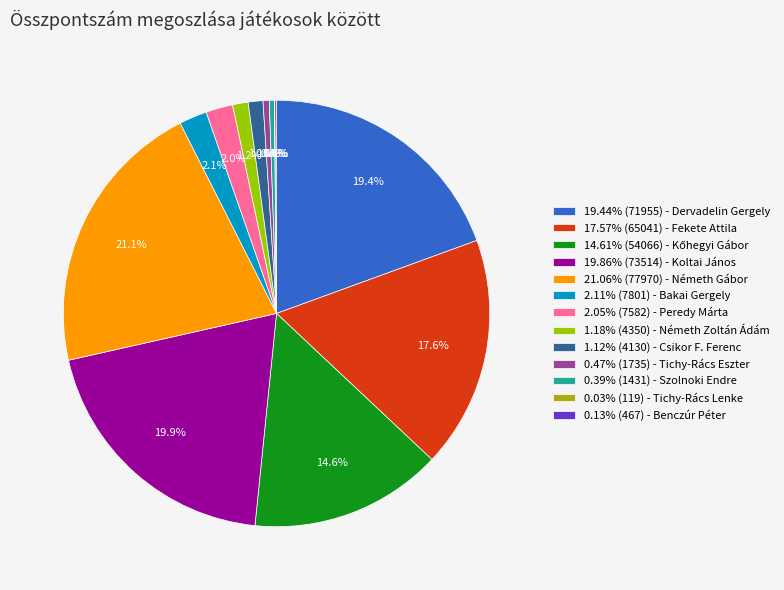

Is there a majority slice in this chart?

No